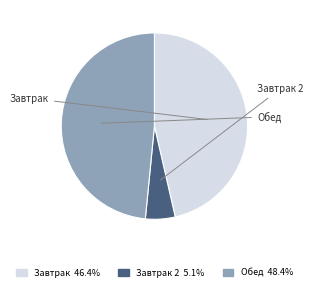

Is Завтрак 2 the majority of the pie?

No